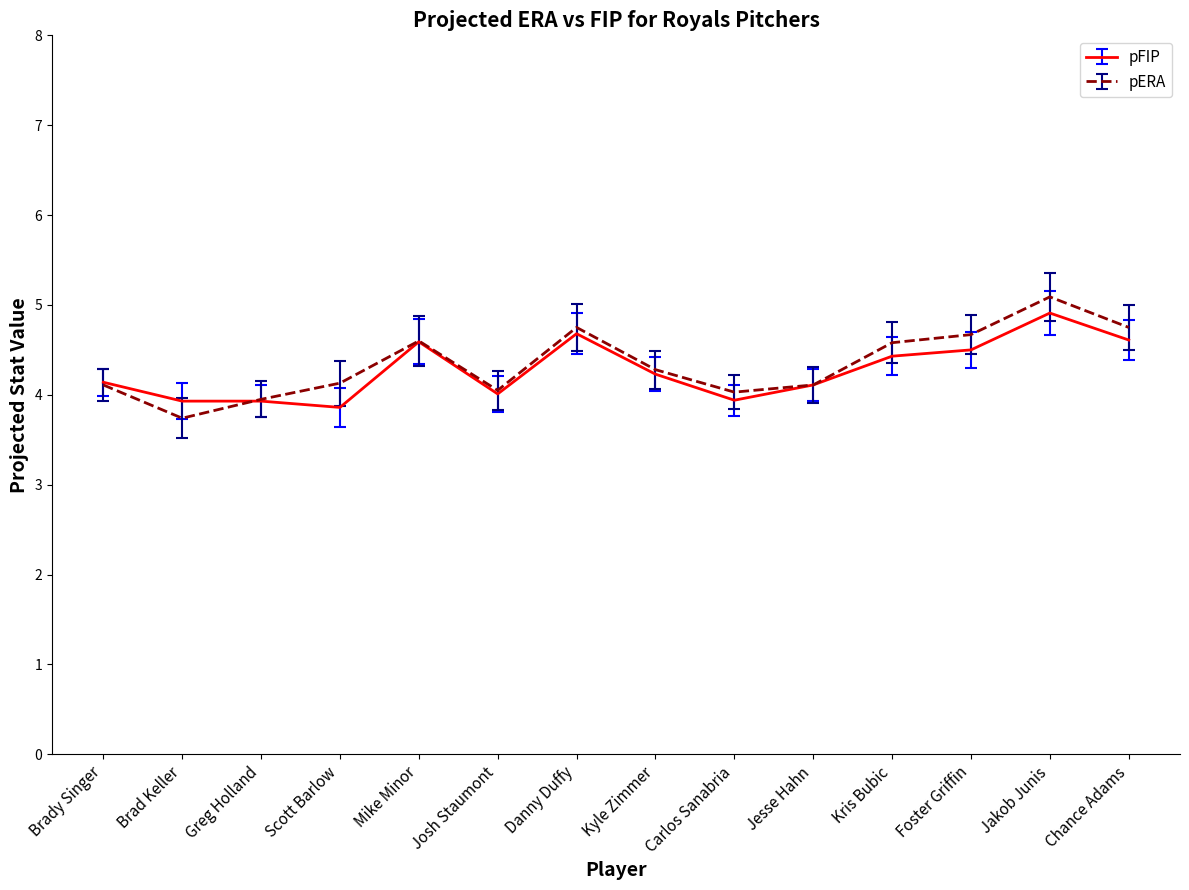

What are all the series names shown in the legend?

pFIP, pERA